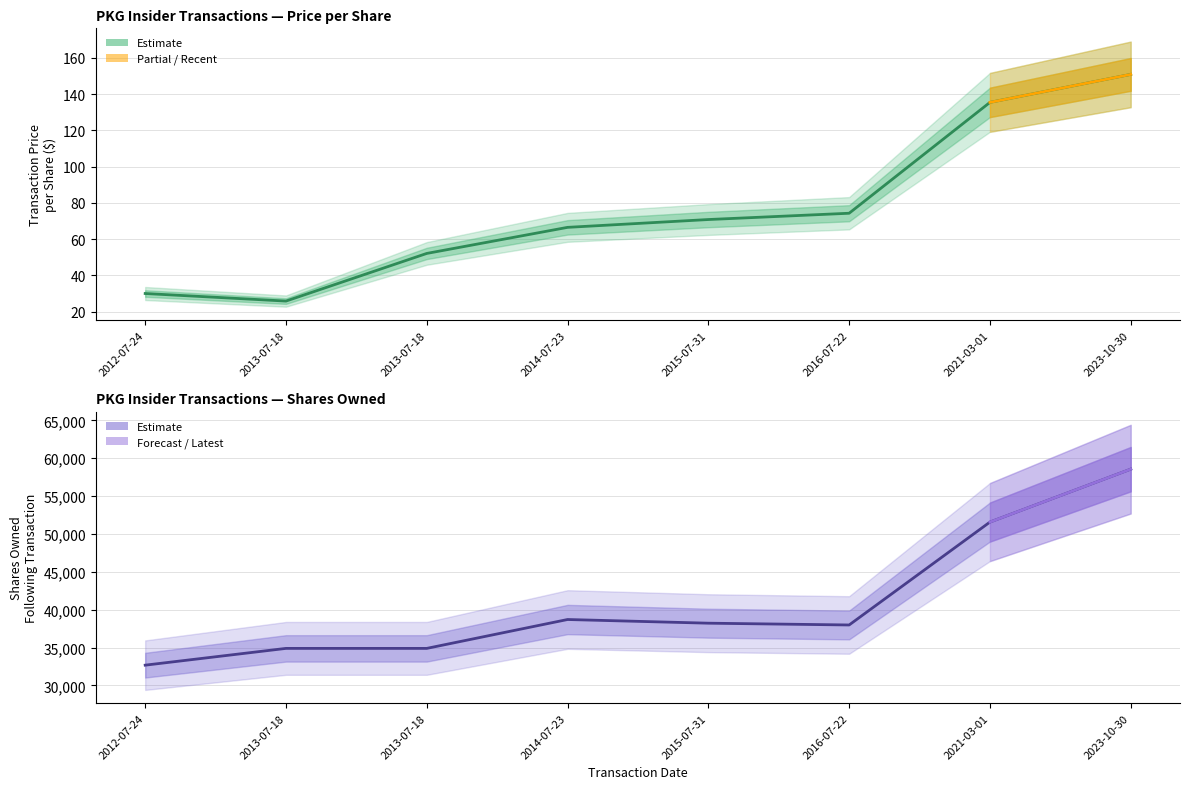

What is the lowest value of the sharesOwnedFollowingTransaction series?

32672.0